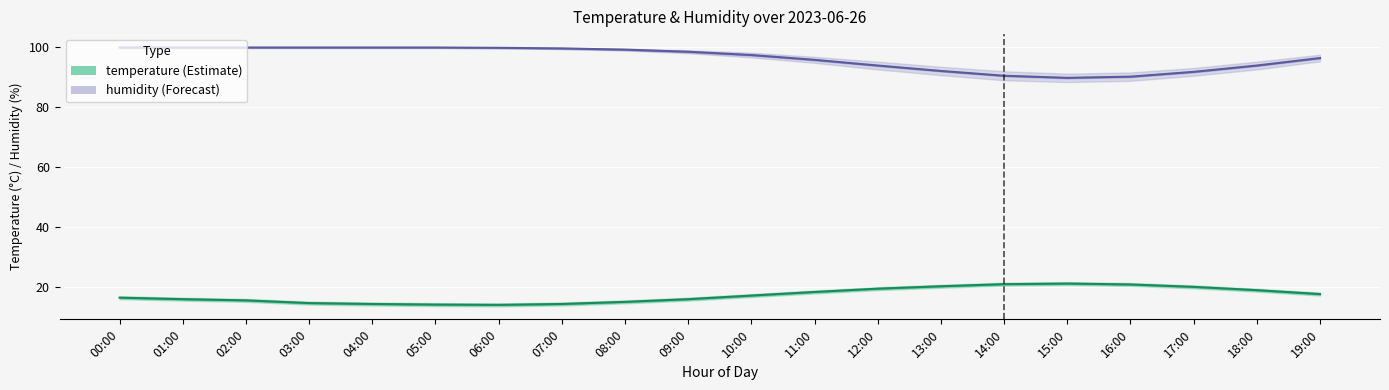

How many interior local peaks does the temperature series have?

1